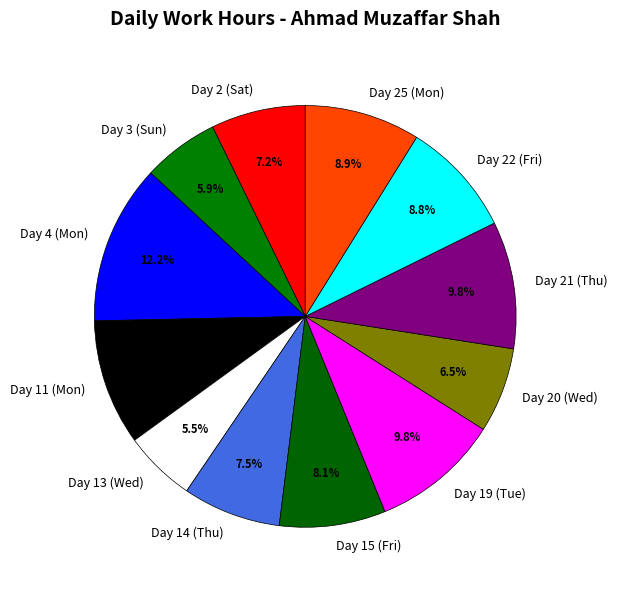

To the nearest percent, what is the average slice percentage?

8%